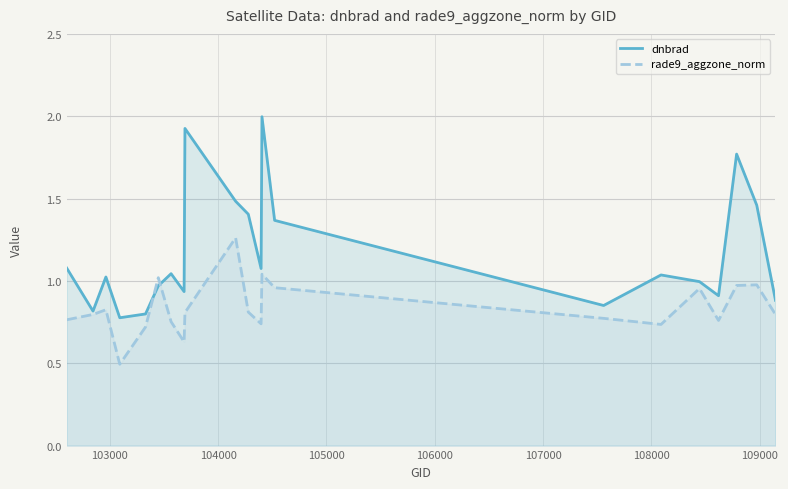

What is the lowest value of the rade9_aggzone_norm series?

0.5